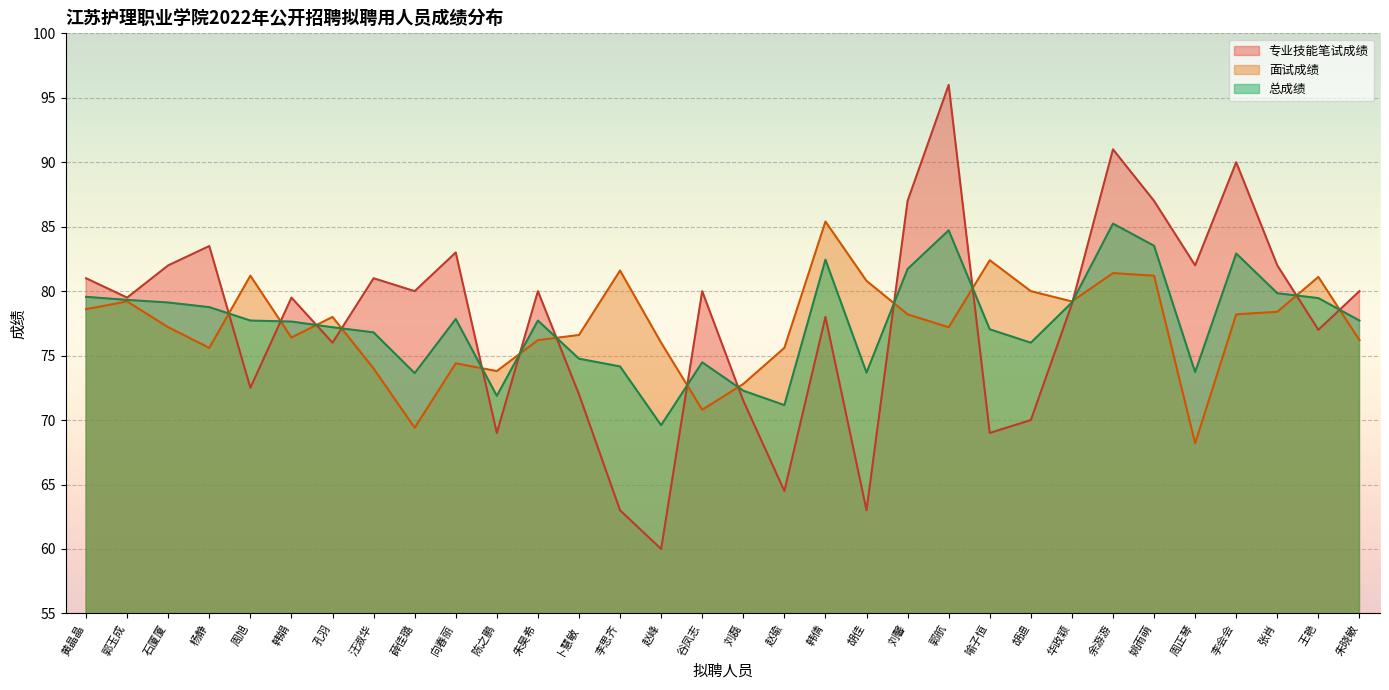

How many times do 面试成绩 and 专业技能笔试成绩 cross each other?

14